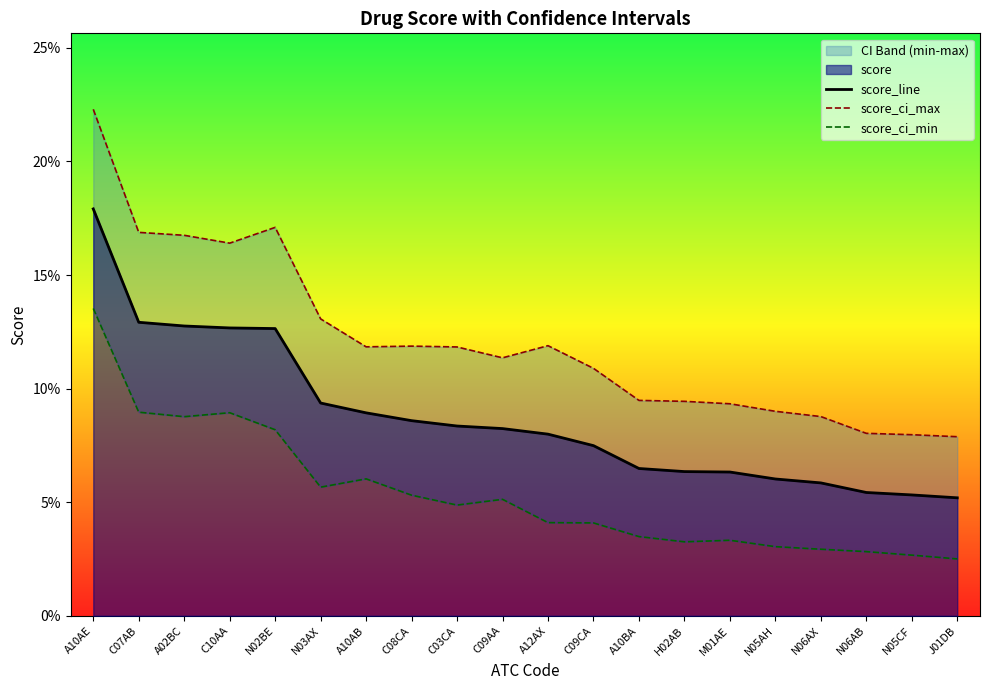

Which series has the largest total across all categories?

score_ci_max